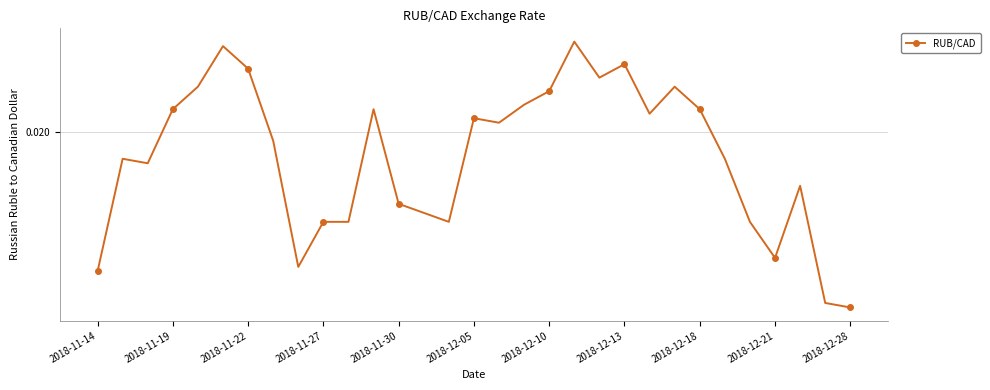

Which label corresponds to the smallest value in the chart?

2018-12-28